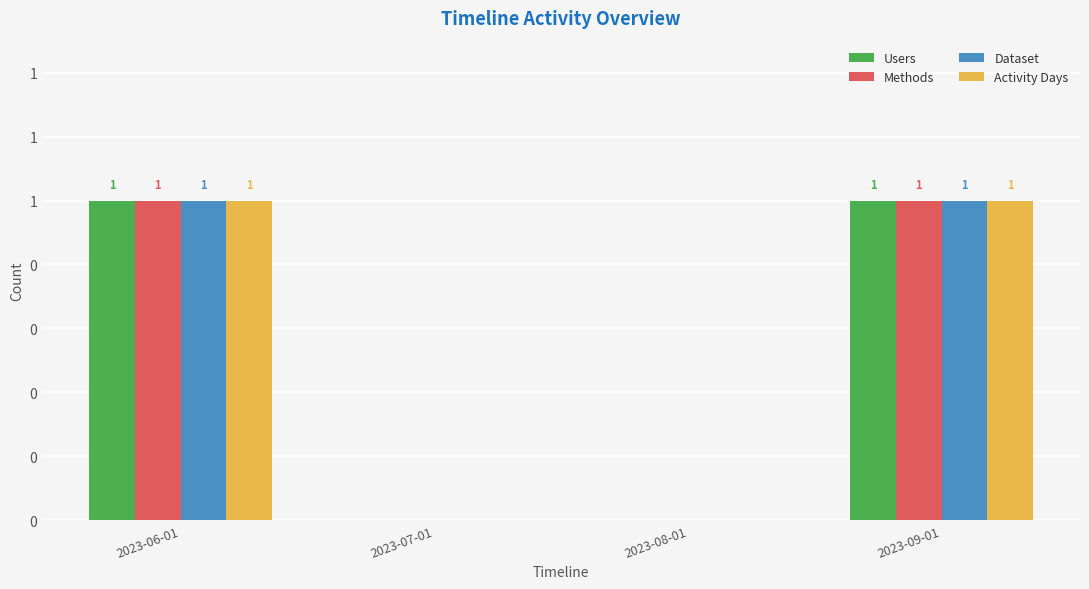

Are the bars horizontal?

No